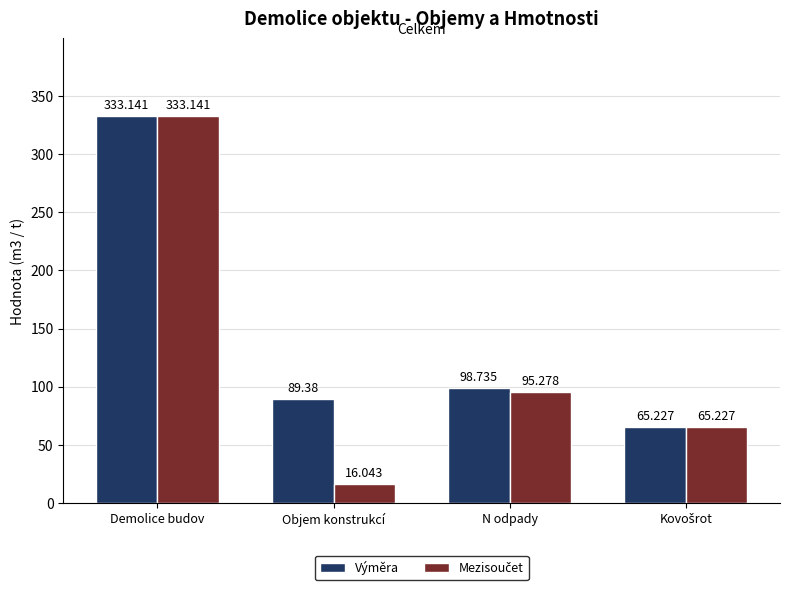

At which category is the sum across all series the highest?

Demolice budov